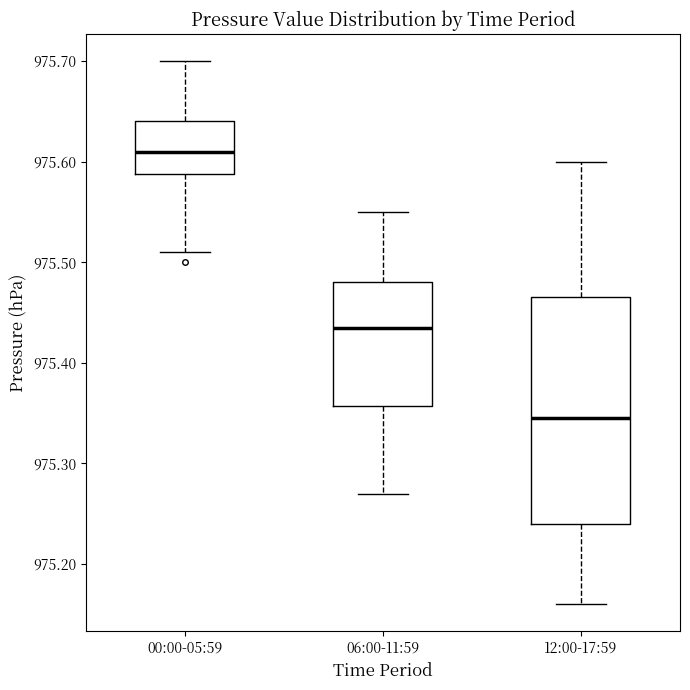

Comparing the boxes themselves (not the whiskers), which one is the tallest?

12:00-17:59